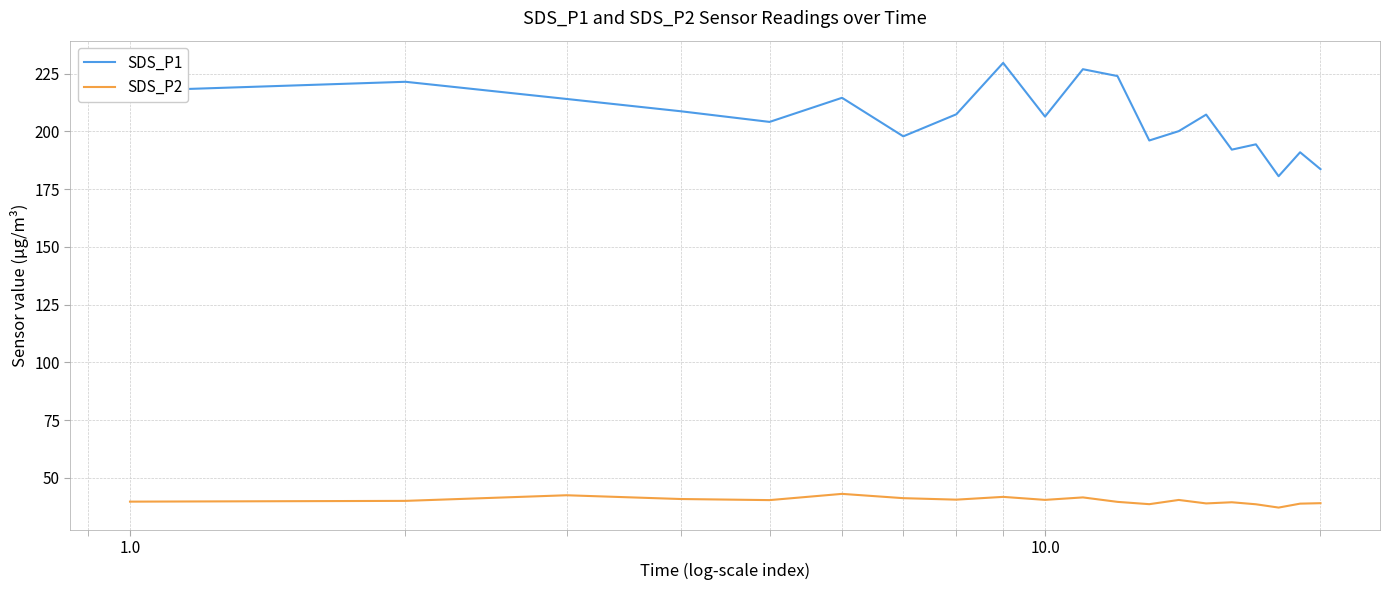

List the series in order of their peak value, highest first.

SDS_P1, SDS_P2